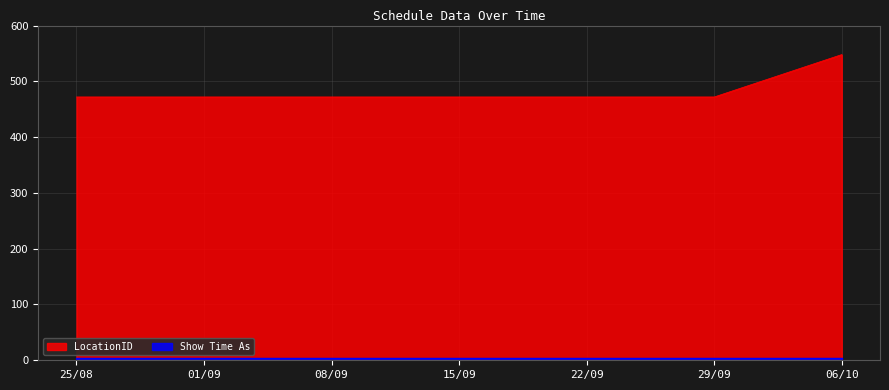

At which category does the chart reach its peak across all series?

06/10